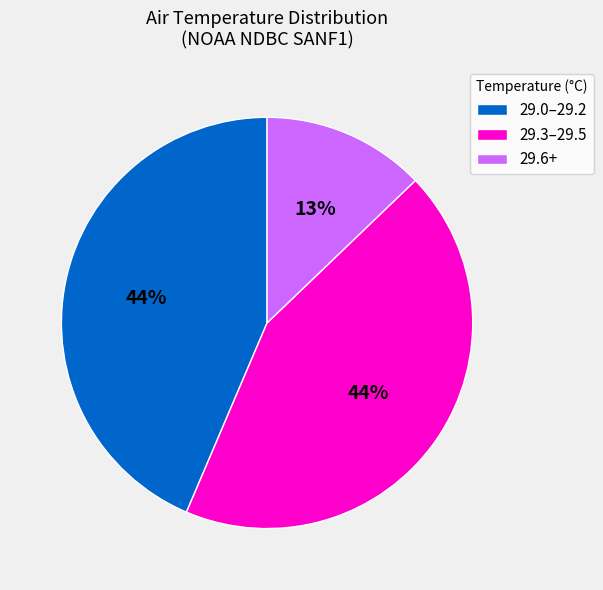

To the nearest percent, what is the average slice percentage?

33%